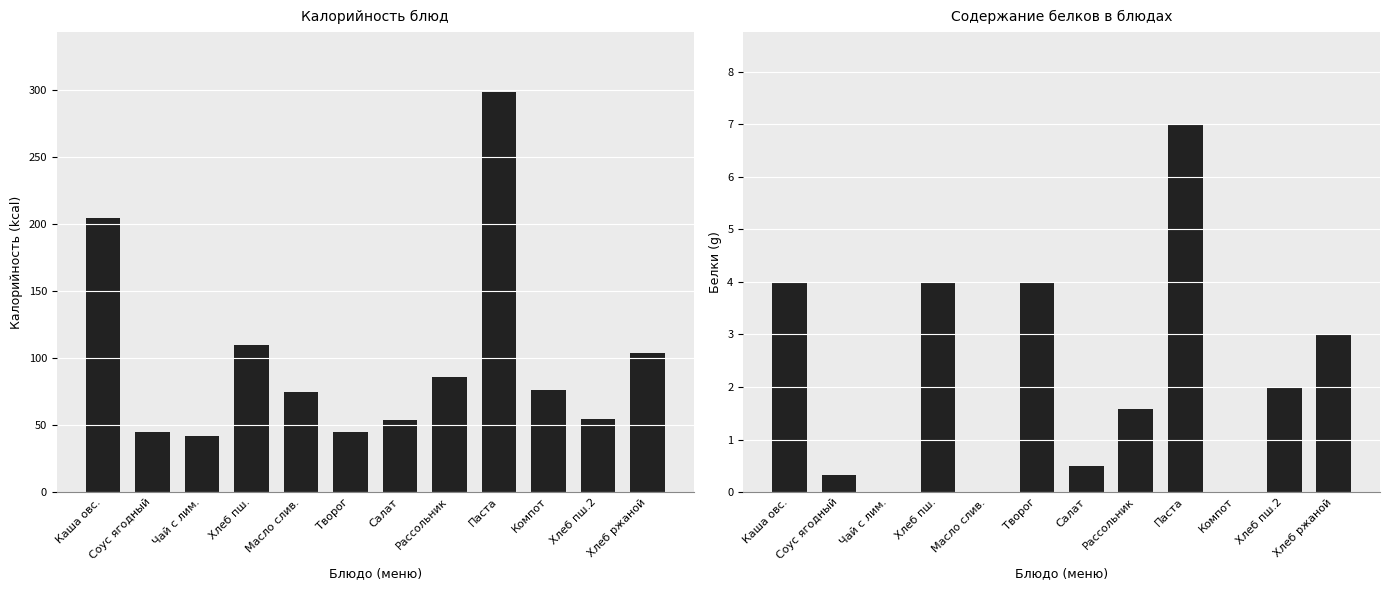

What is the label of the 5th bar from the right?

Рассольник